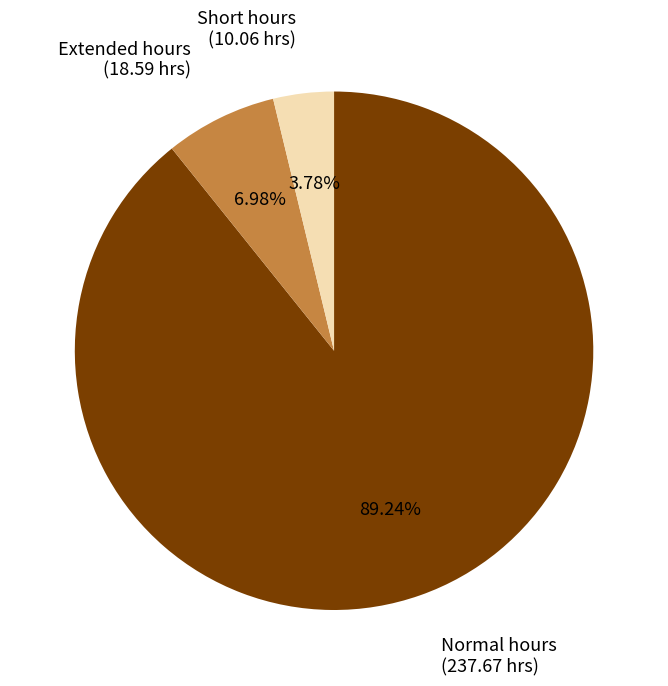

Is there any slice that represents more than half of the pie?

Yes